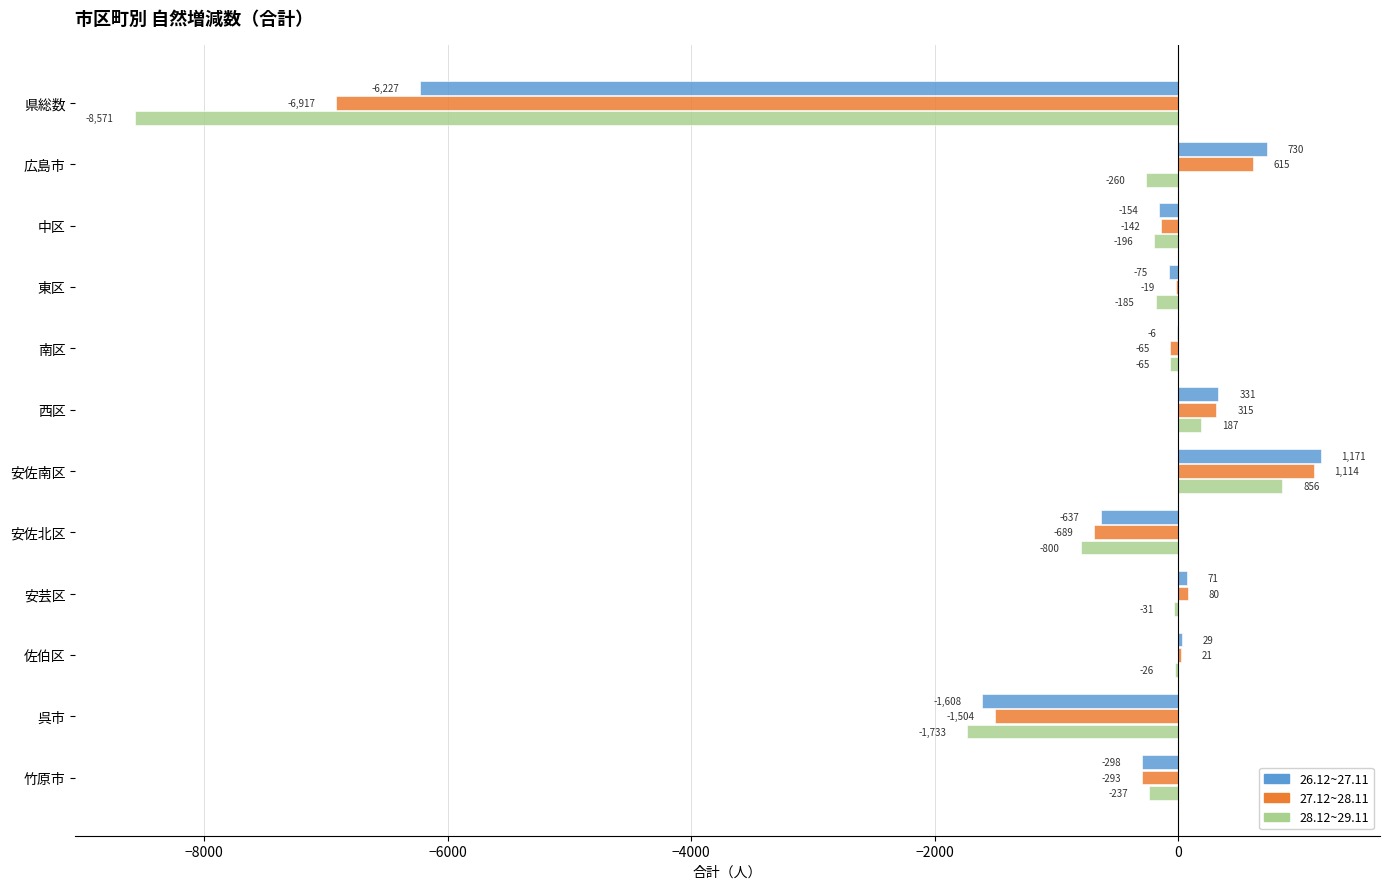

What is the sum of the 26.12~27.11 values at 呉市 and 西区?

-1277